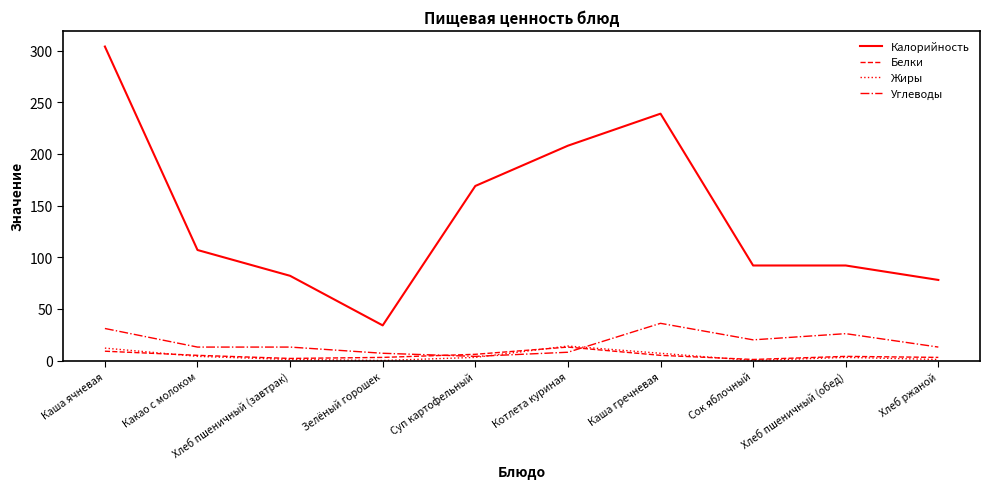

True or false: Углеводы and Калорийность intersect in this chart.

False